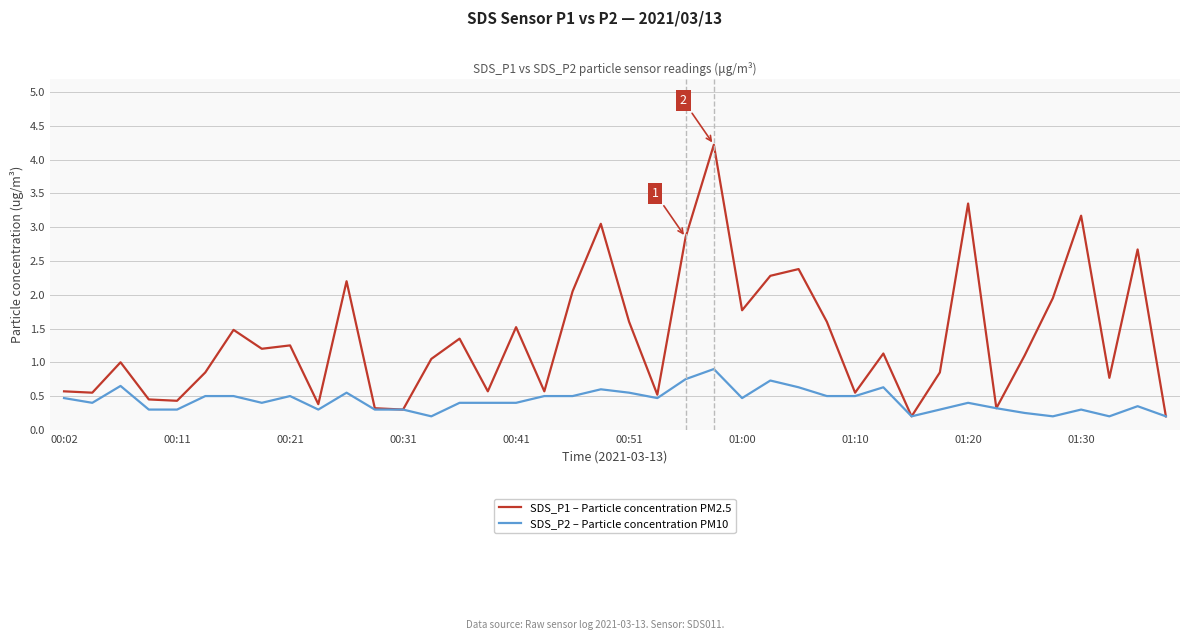

Rank the series by their average value, from highest to lowest.

SDS_P1 – Particle concentration PM2.5, SDS_P2 – Particle concentration PM10